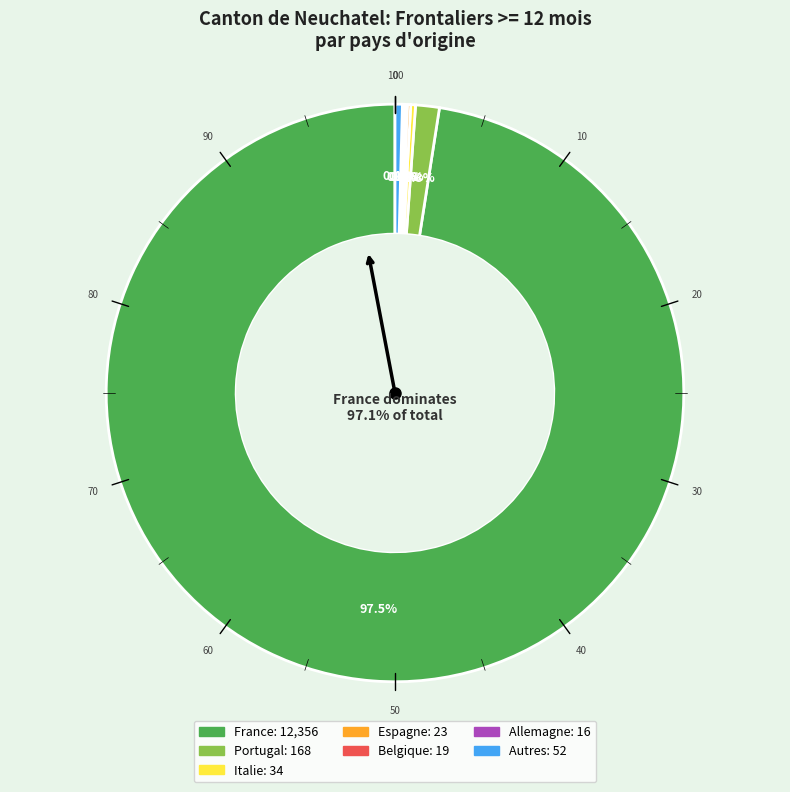

What is the largest slice in the pie chart?

France